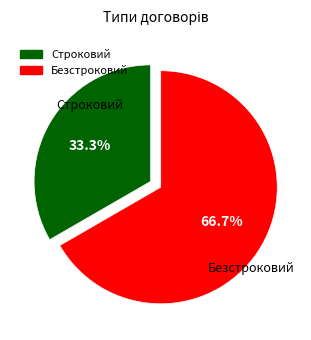

Rank the categories by value from highest to lowest.

Безстроковий, Строковий